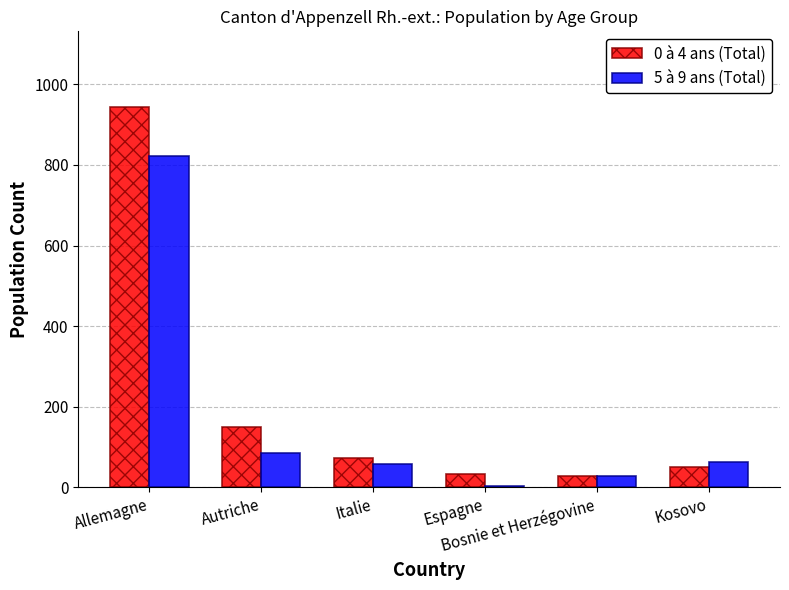

What is the label of the 4th bar from the right?

Italie